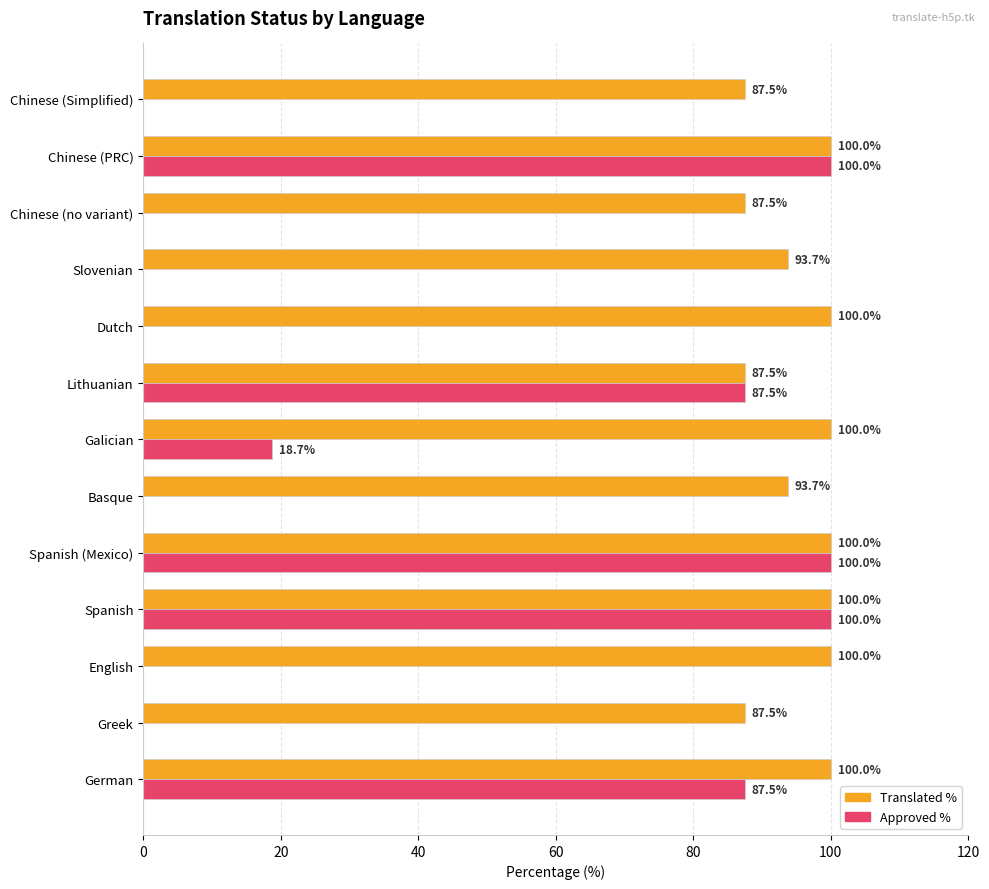

What is the total value across all series at Chinese (Simplified)?

87.5